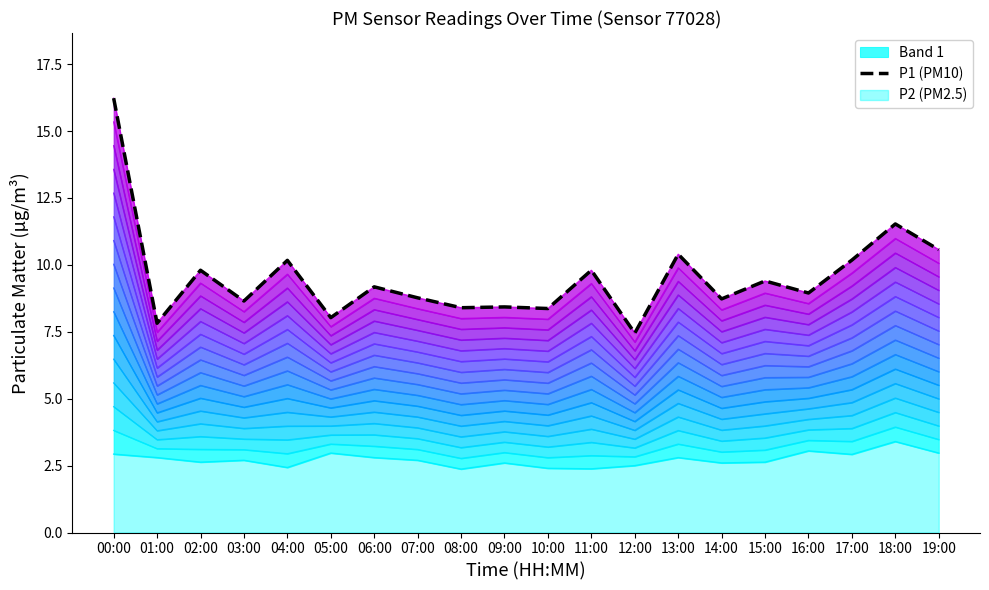

What is the greatest value displayed?

16.2